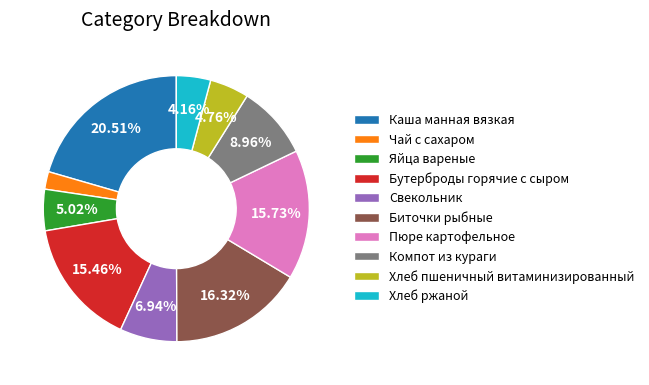

Does any single category account for the majority?

No